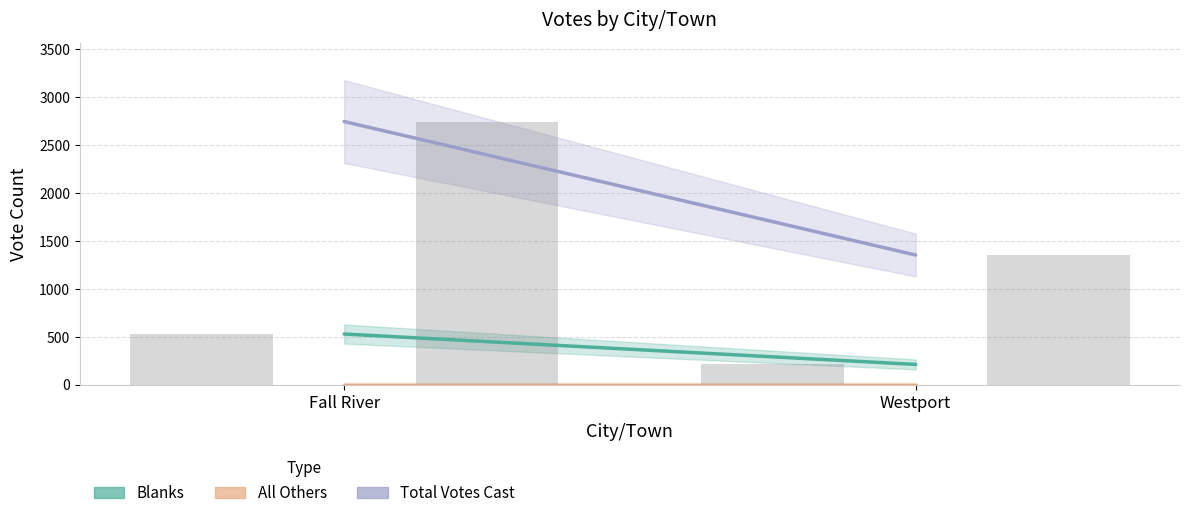

Which series has the largest total across all categories?

Total Votes Cast